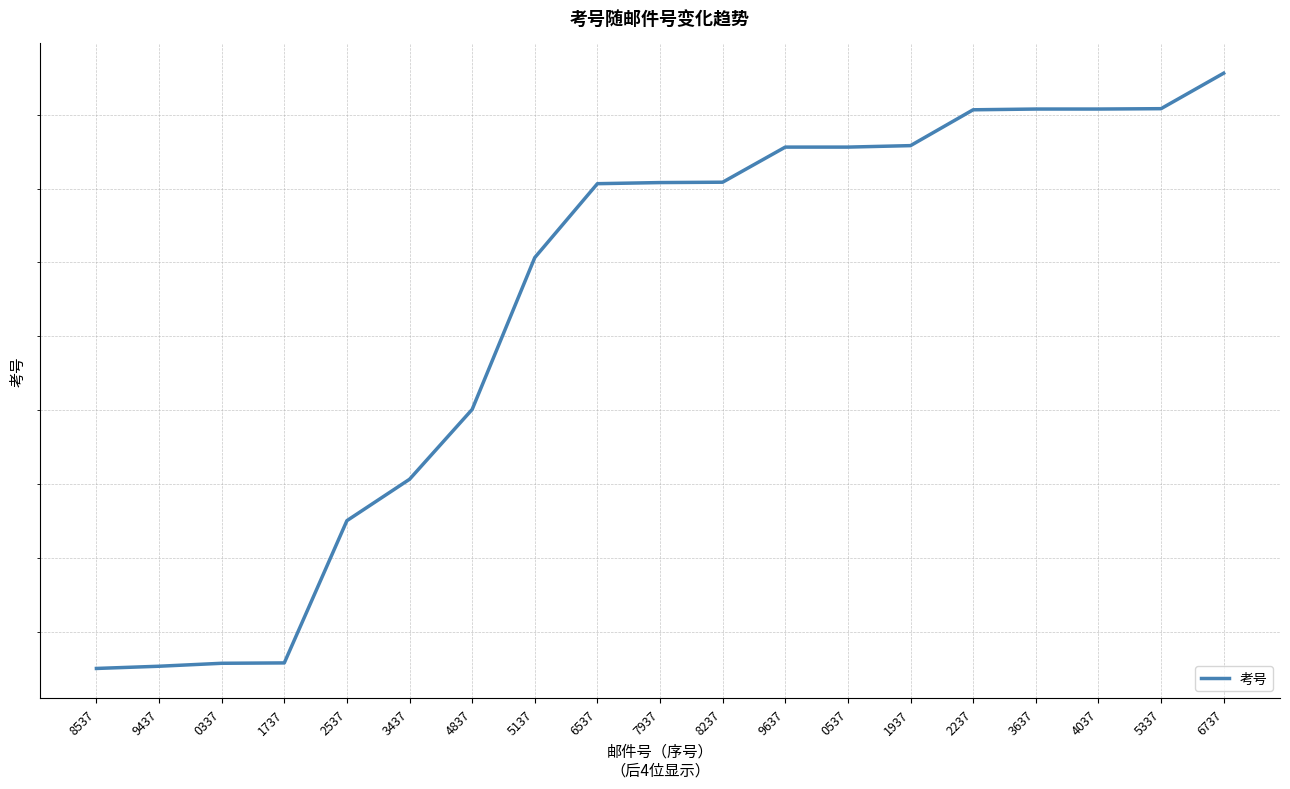

How many data points are above 24411416113252?

9